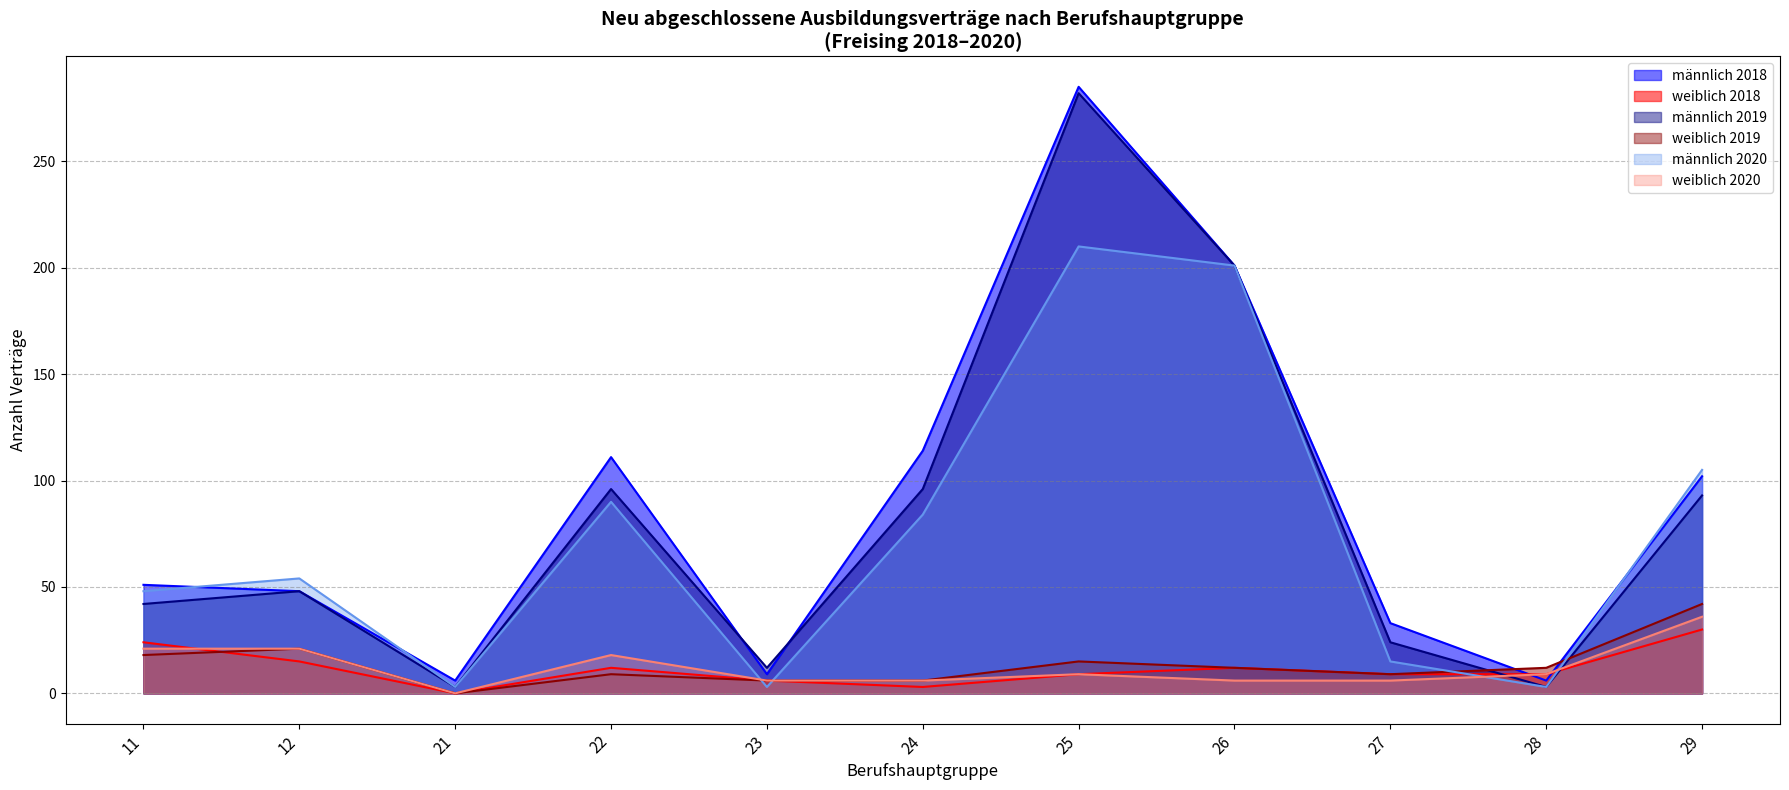

Between which two adjacent categories do männlich 2020 and weiblich 2019 first intersect?

22 and 23